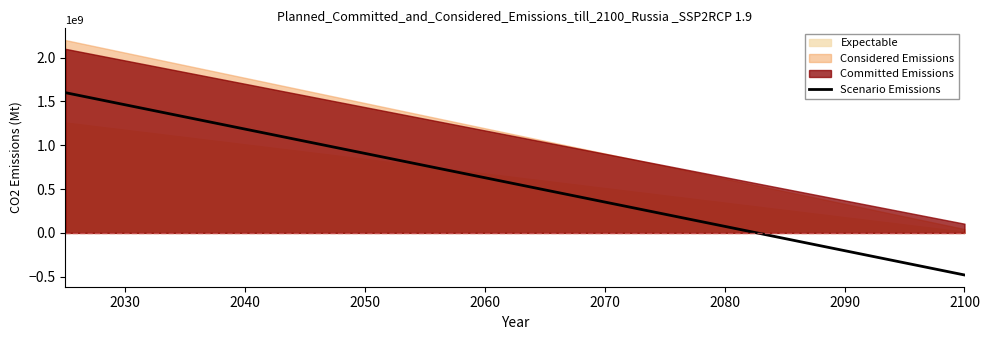

What is the difference between the maximum and minimum values?

2080000000.0